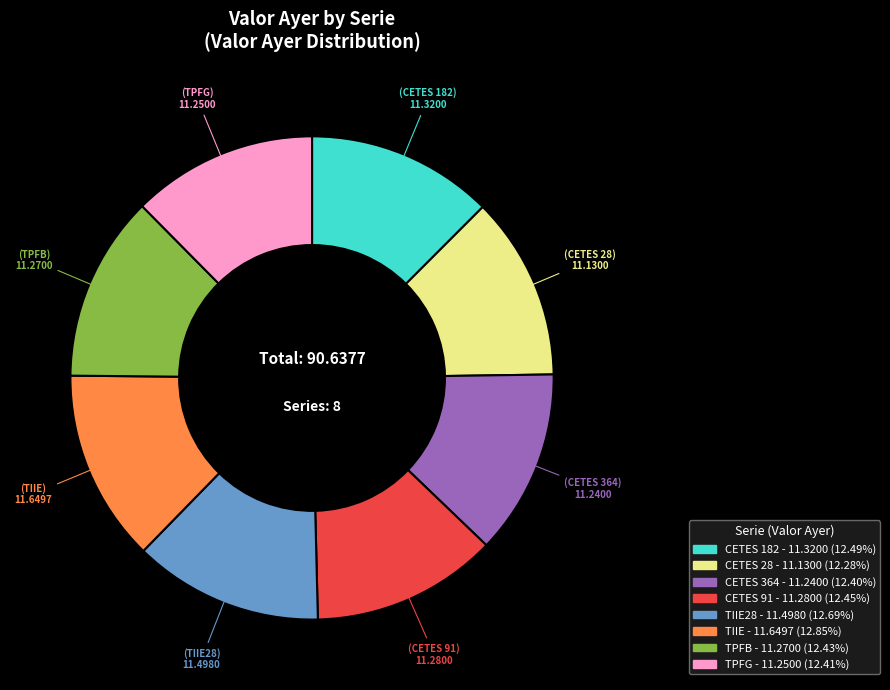

Does any single category account for the majority?

No